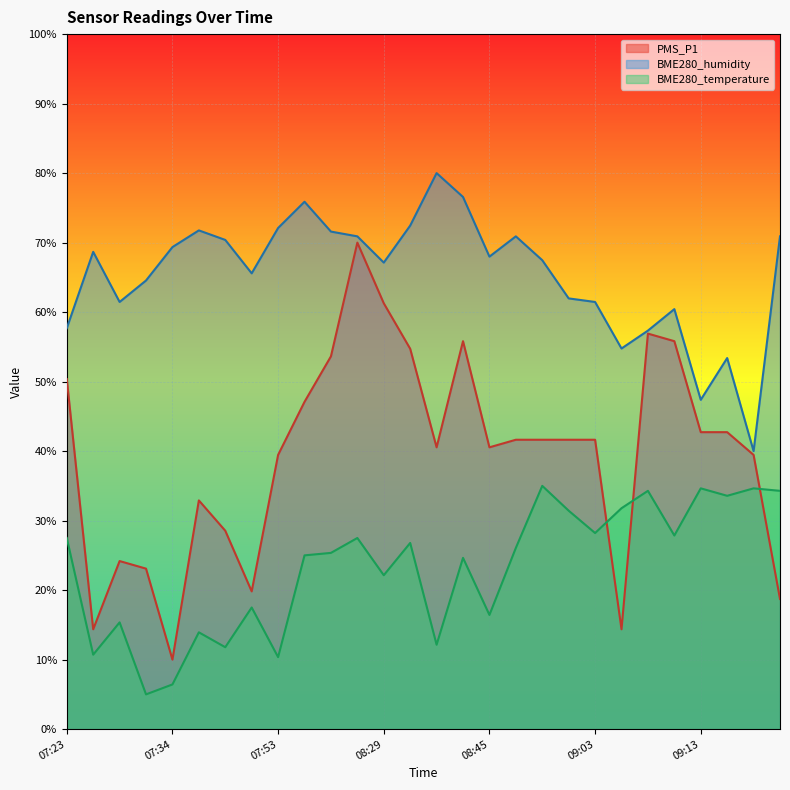

How many values in the BME280_humidity series are below 67?

12